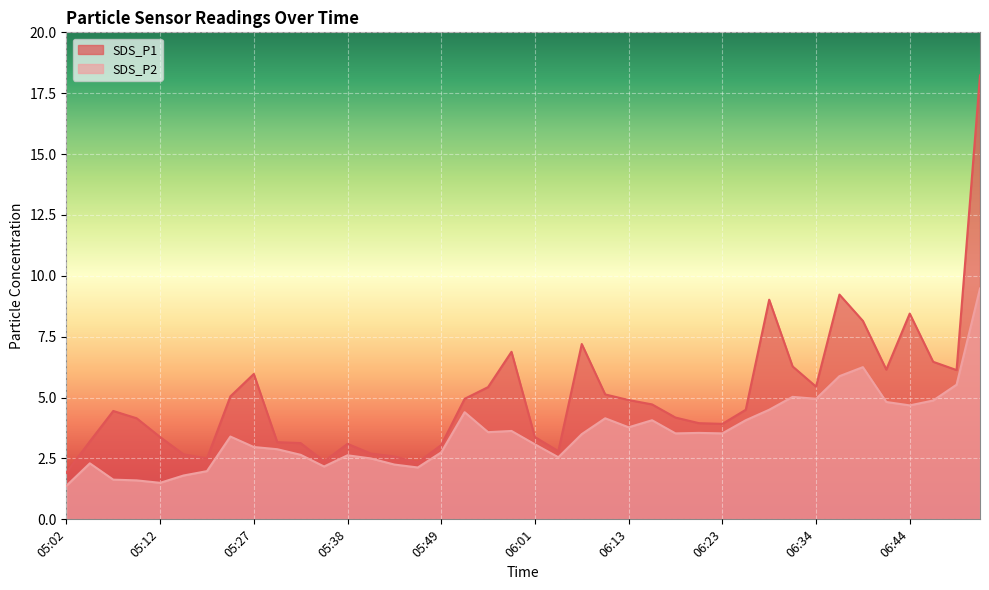

True or false: SDS_P1 and SDS_P2 intersect in this chart.

False